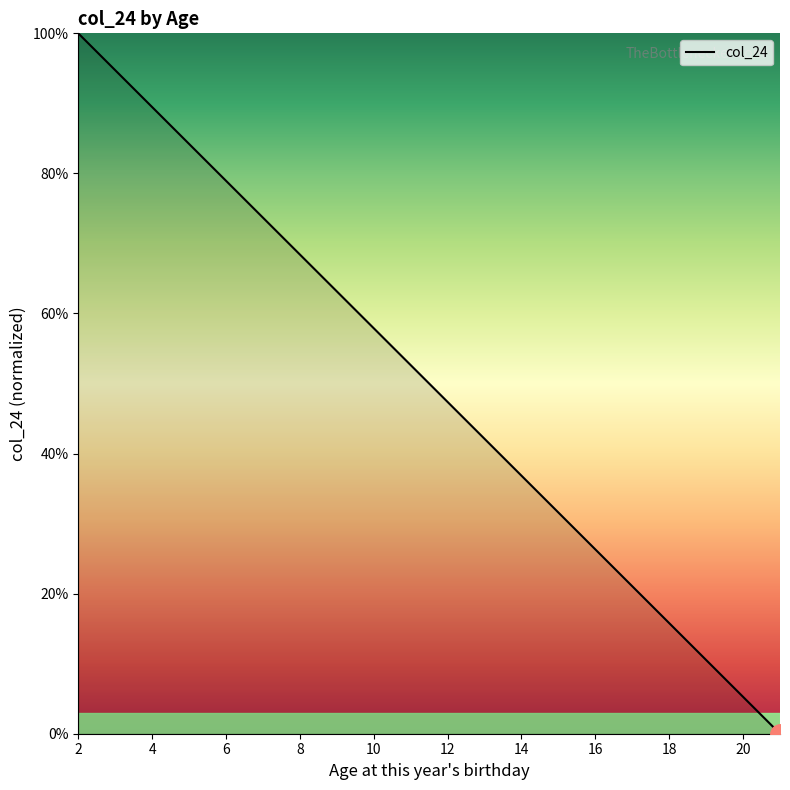

What is the greatest value displayed?

100.0